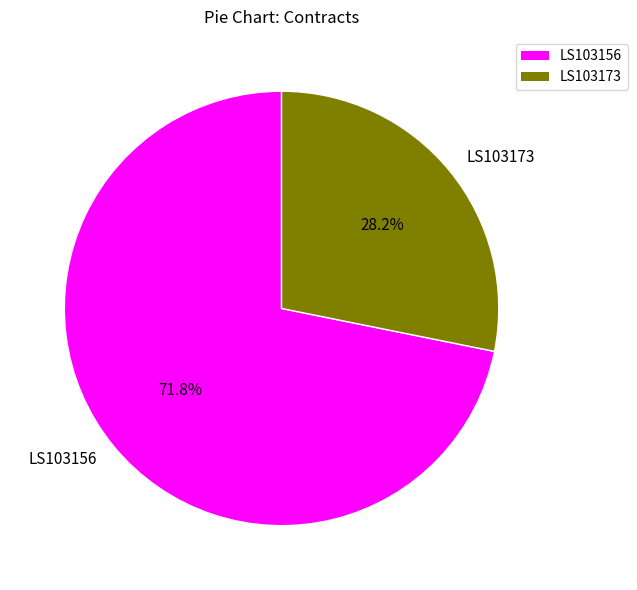

Which slice is the largest?

LS103156